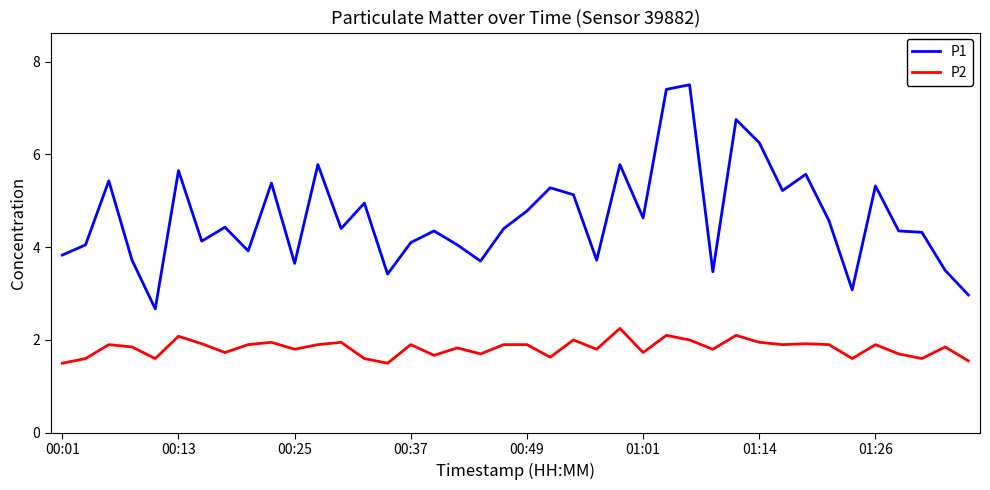

Rank the series by their maximum value, from lowest to highest.

P2, P1